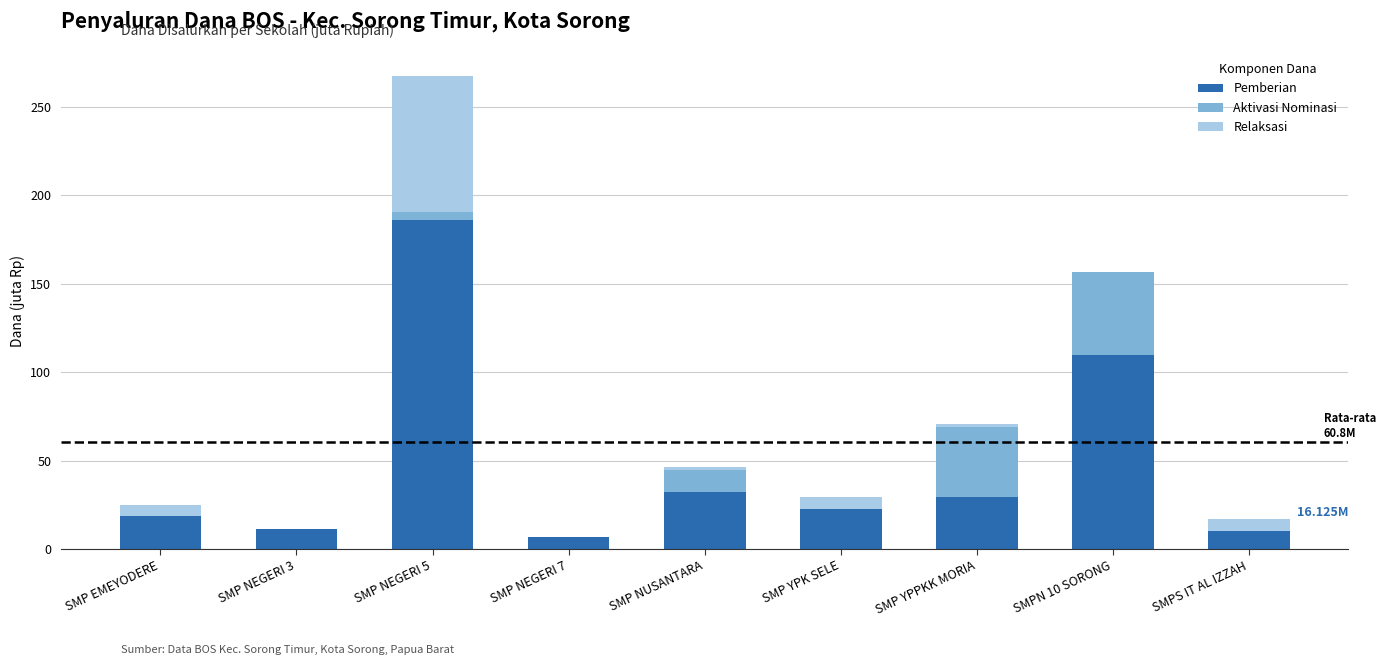

What is the sum of all Pemberian values?

426.8